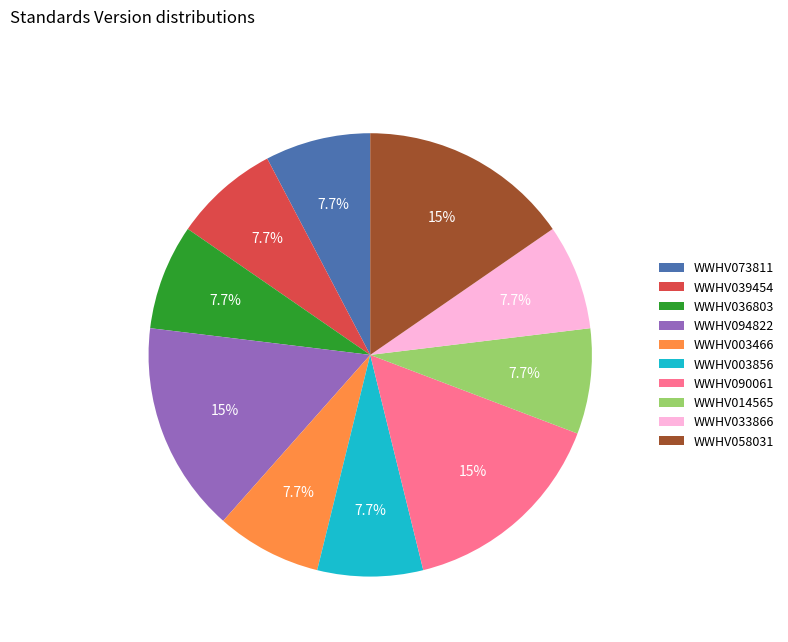

What is the ratio of the value at WWHV094822 to the value at WWHV003466?

2.0